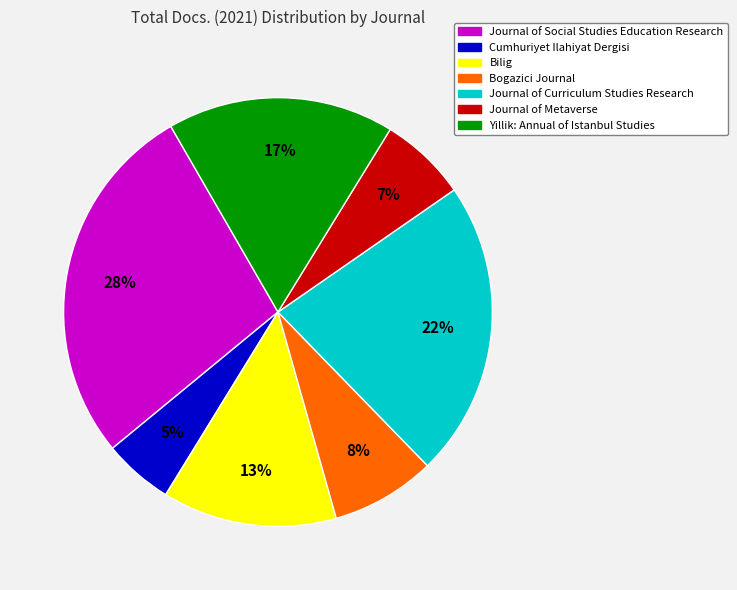

How many segments does this pie chart have?

7